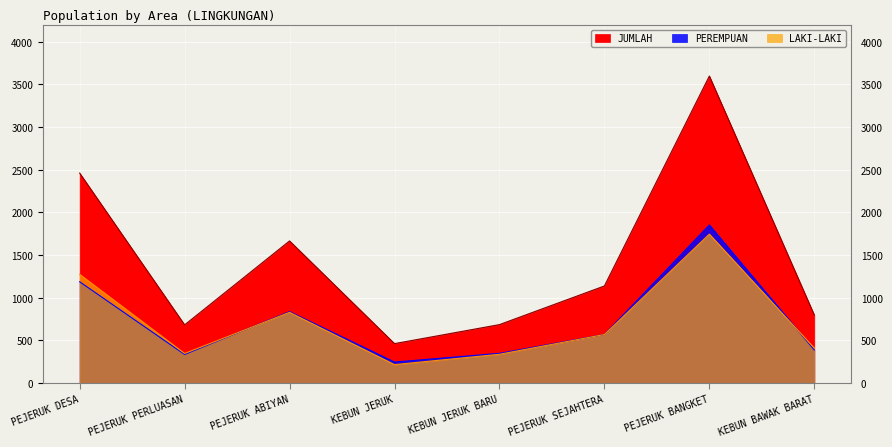

What is the sum of the JUMLAH values at KEBUN JERUK BARU and PEJERUK BANGKET?

4284